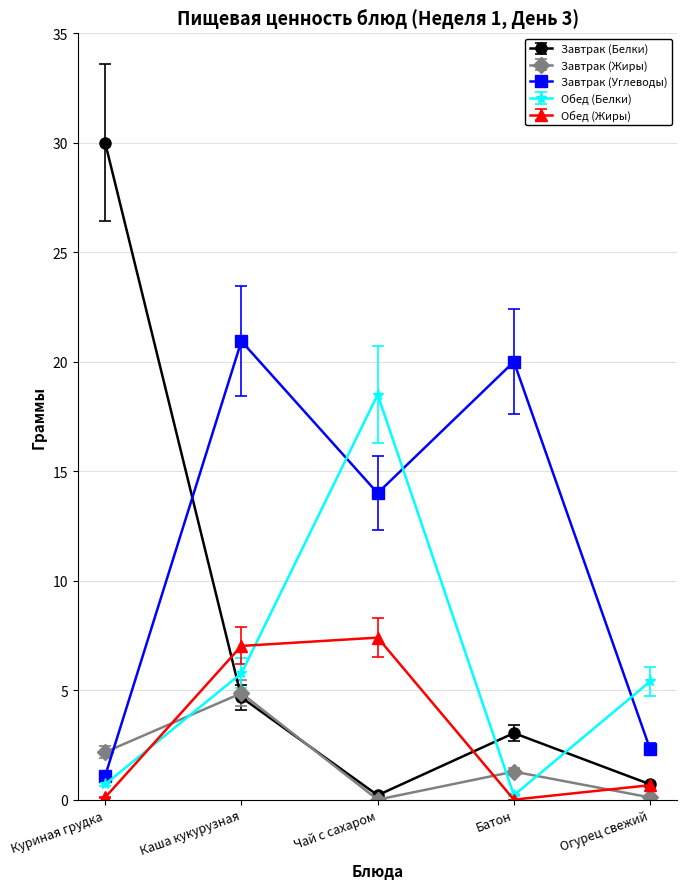

At how many categories does at least one series exceed 18?

4